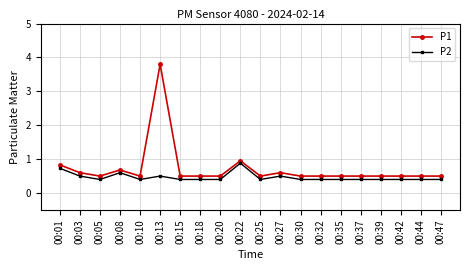

True or false: P2 and P1 cross at least once.

False